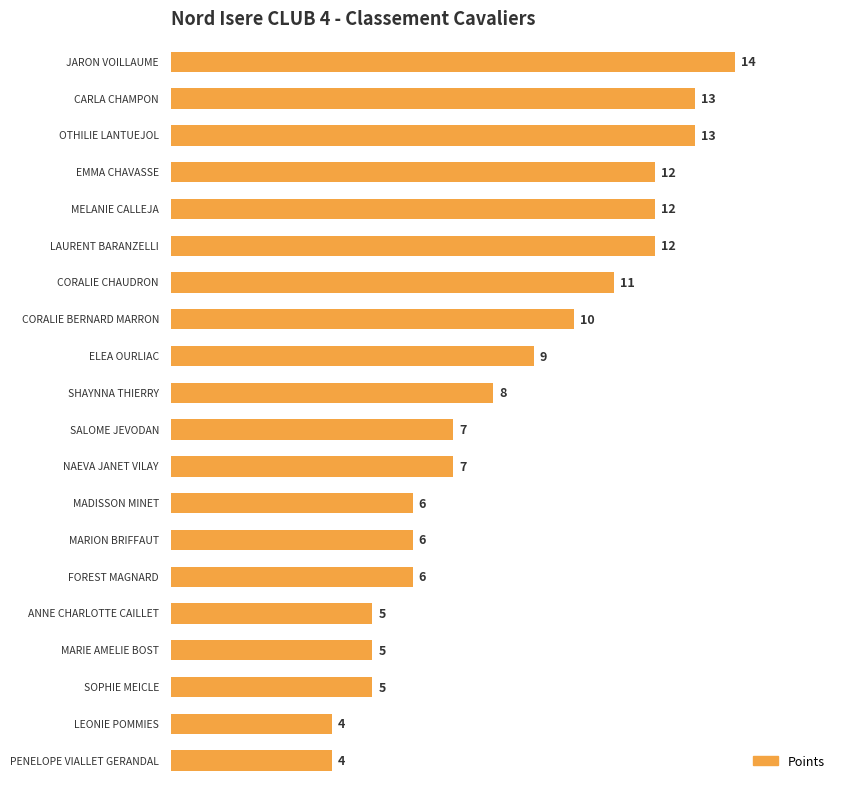

Reading bottom to top, what are all the values shown in this chart?

4	4	5	5	5	6	6	6	7	7	8	9	10	11	12	12	12	13	13	14